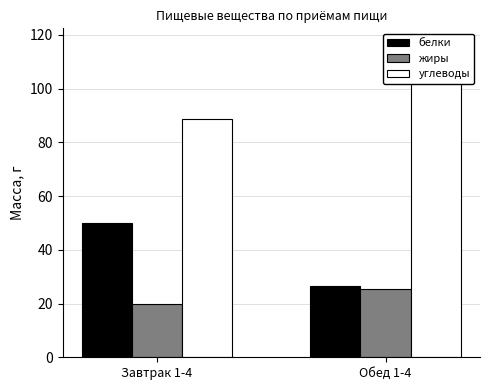

How many categories are shown in the chart?

2